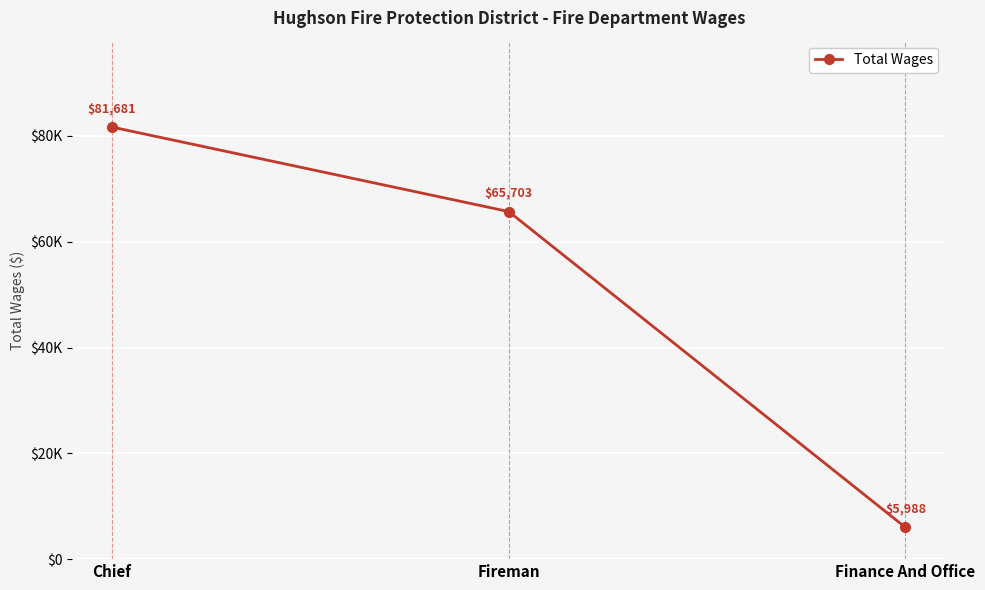

Rank the categories by value from lowest to highest.

Finance And Office, Fireman, Chief